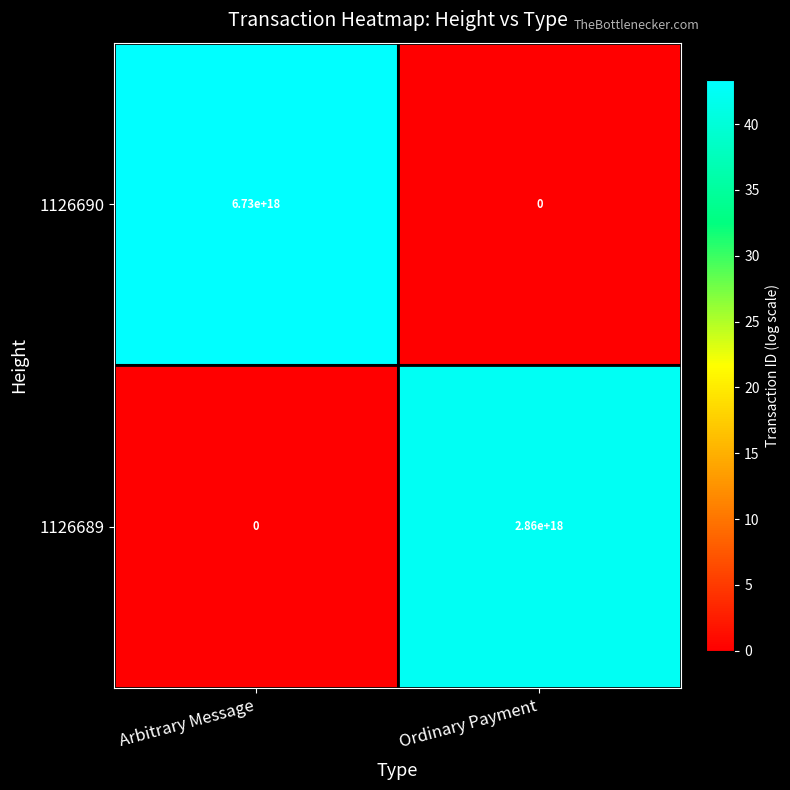

Which series has the largest range (max minus min)?

1126690